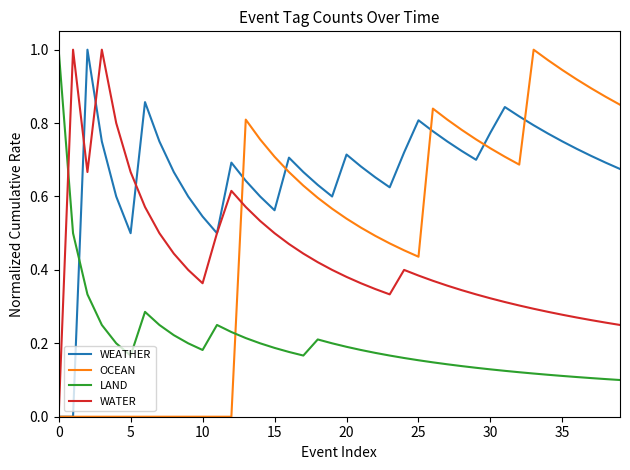

Which series has the largest total across all categories?

WEATHER